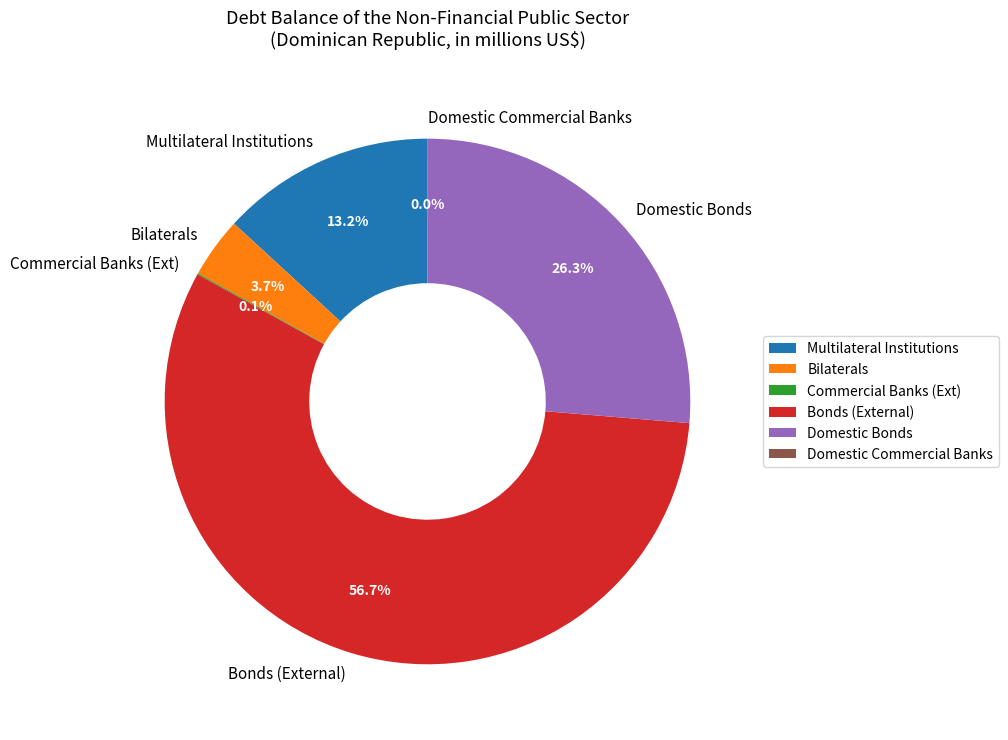

What percentage is NOT represented by Bilaterals?

96.3%